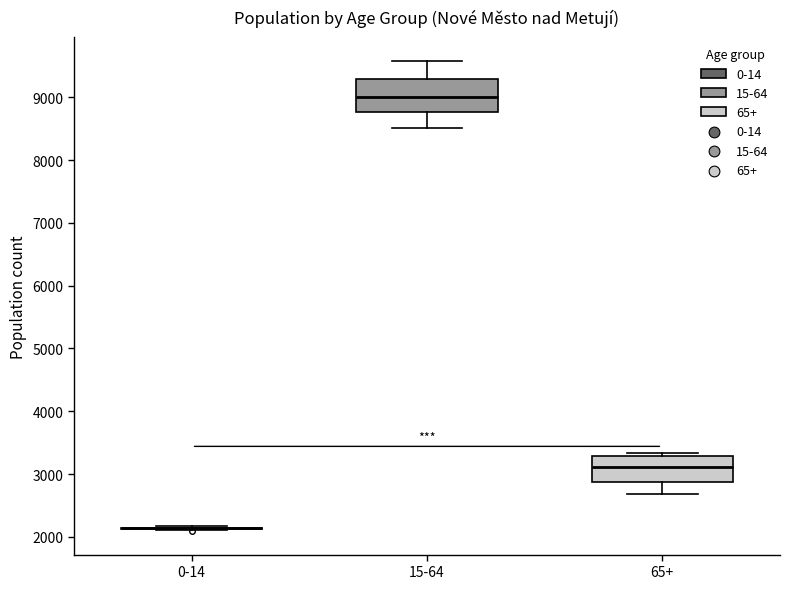

Reading left to right, read every box against the y-axis: the position of its median line, the range the box covers, and the ends of its whiskers. The values are not printed on the chart, so give them approximately, as read against the axis.

0-14: box collapsed to a line at 2100, whiskers 2100 to 2200
15-64: median 9000, box 8800 to 9300, whiskers 8500 to 9600
65+: median 3100, box 2900 to 3300, whiskers 2700 to 3300 (just above the box's upper edge)